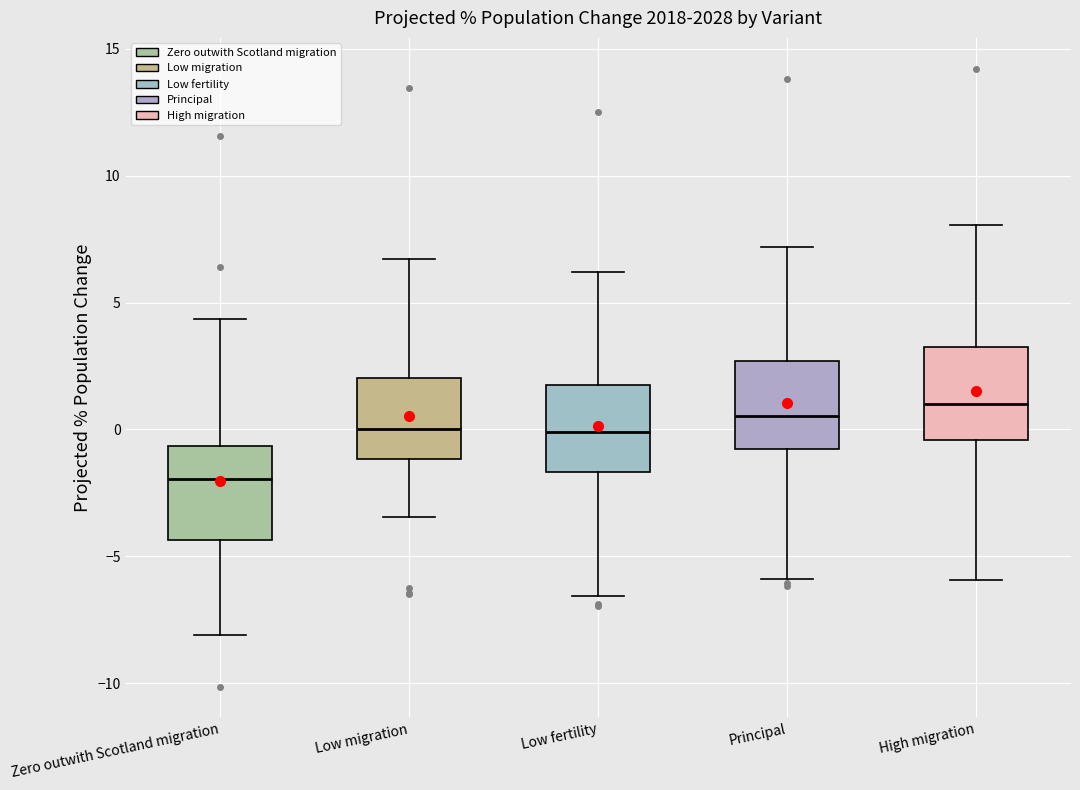

Which box's median line is the lowest?

Zero outwith Scotland migration